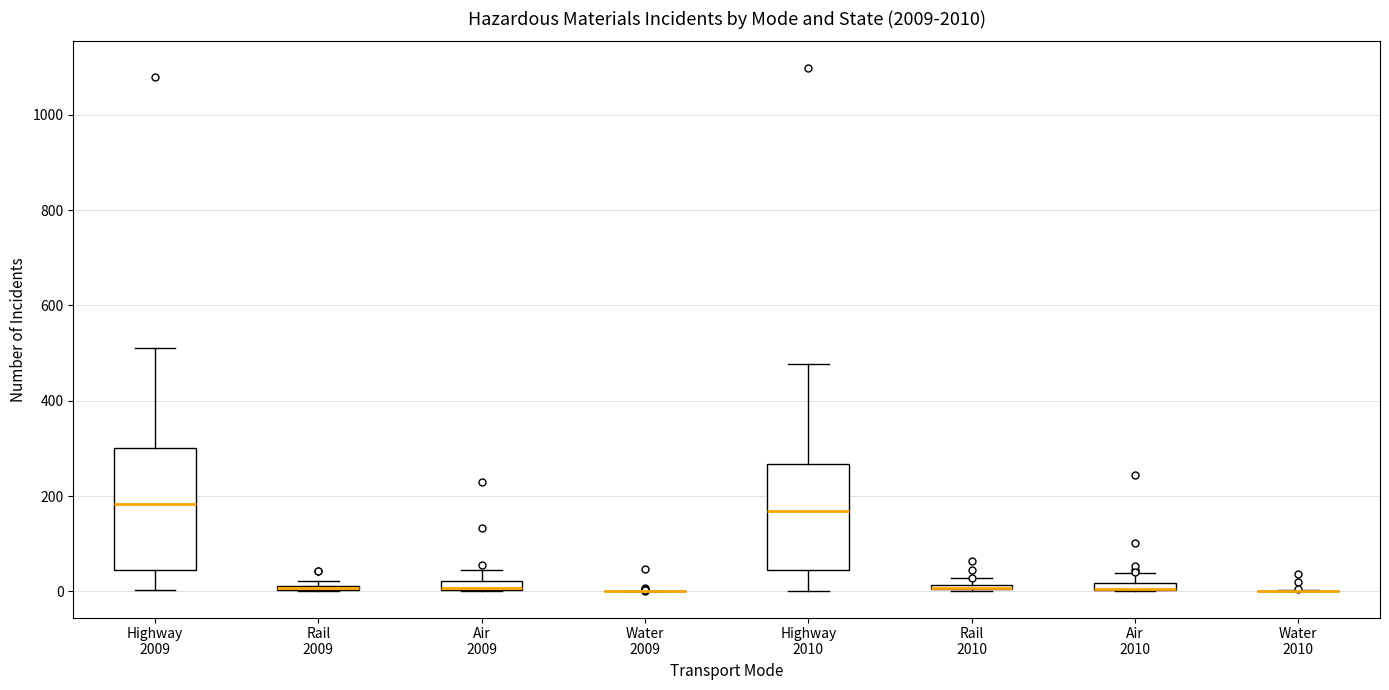

Comparing the boxes themselves (not the whiskers), which one is the tallest?

Highway 2009